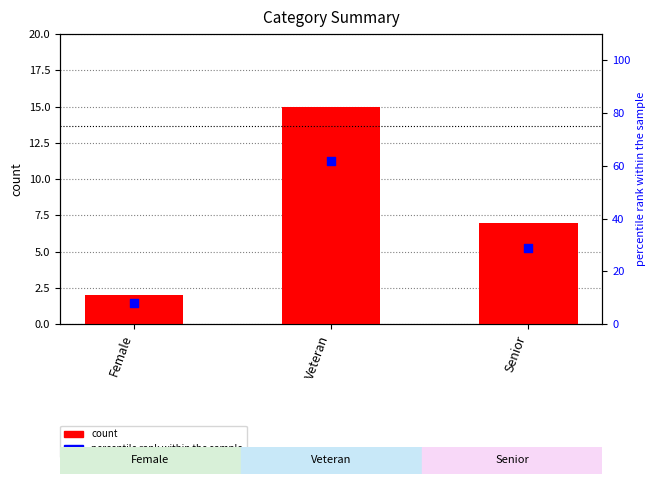

What is the total value across all series at Veteran?

77